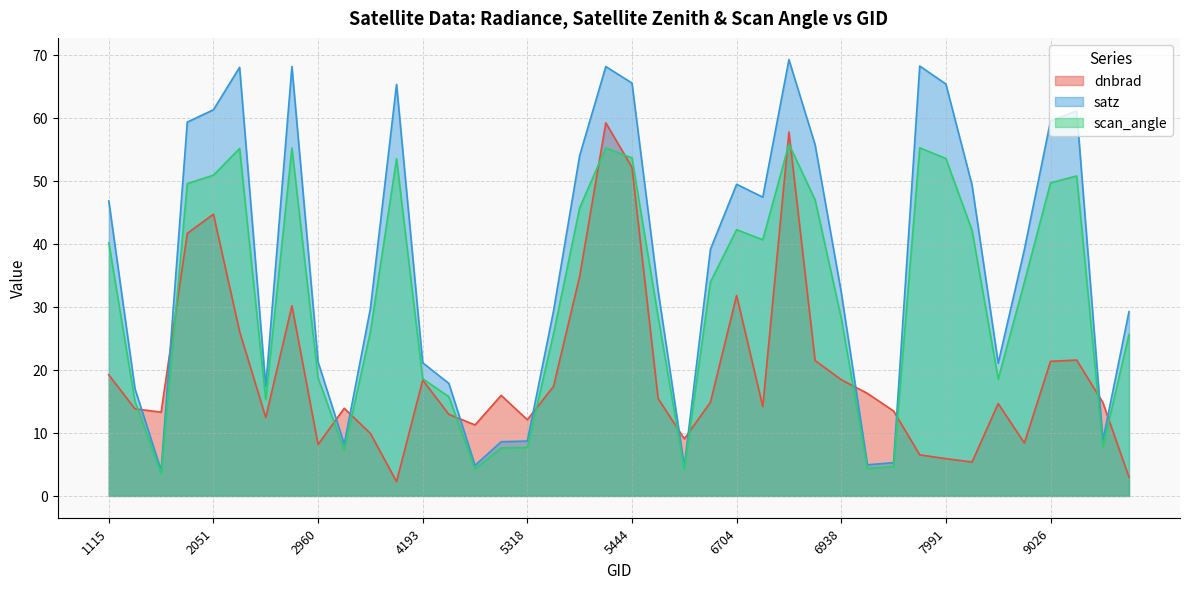

What is the total value across all series at 7964?

130.0